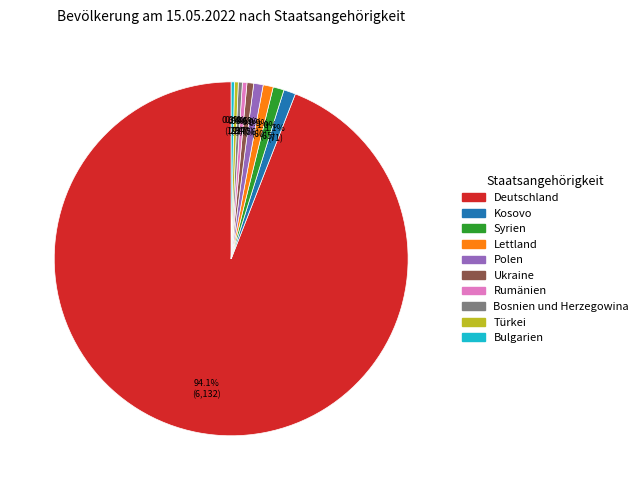

Is it true that Türkei is 0% of the pie?

True